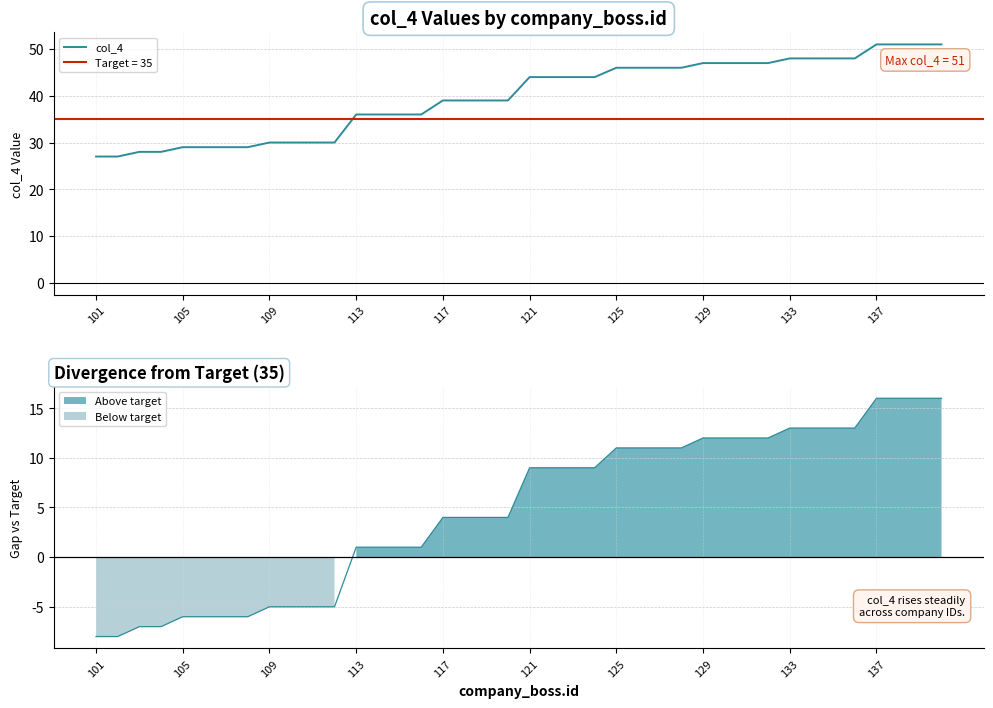

True or false: the data shows 48 at 15.

False